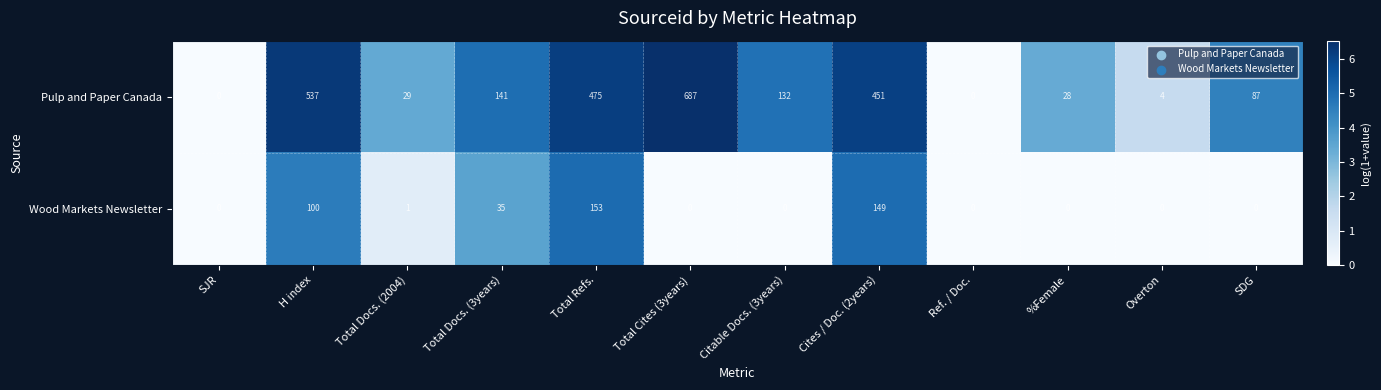

What is the greatest value displayed?

687